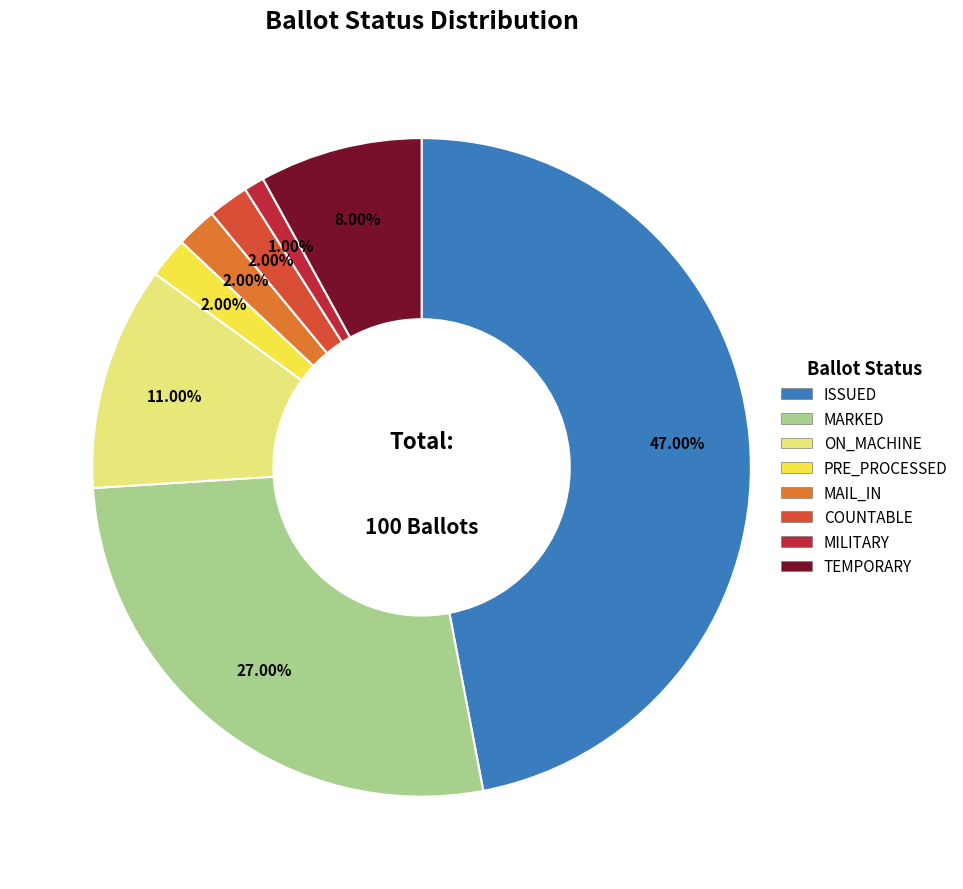

Does any single category account for the majority?

No